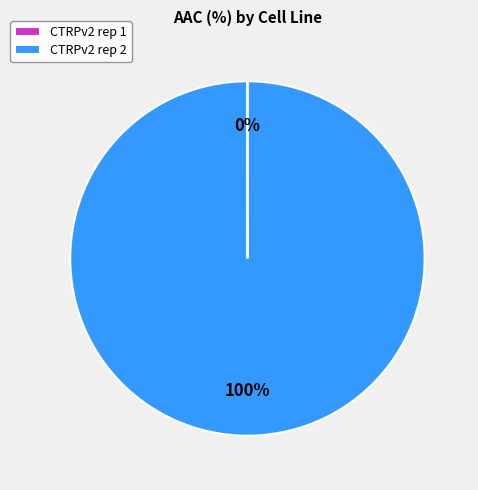

Is there a majority slice in this chart?

Yes